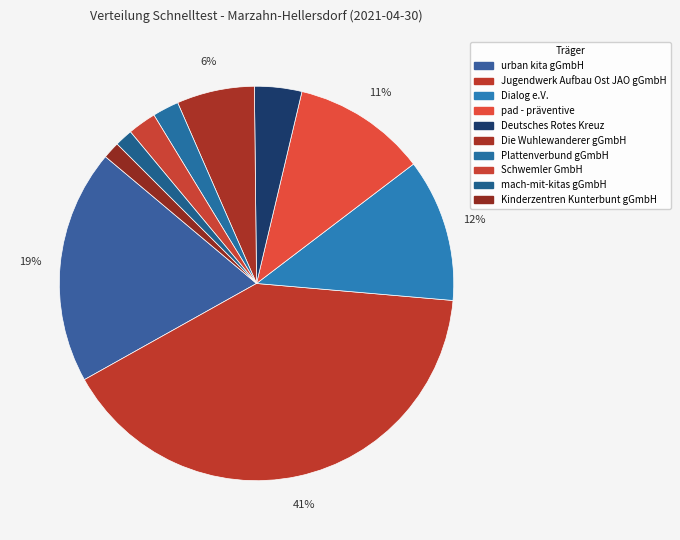

What is the largest slice in the pie chart?

Jugendwerk Aufbau Ost JAO gGmbH